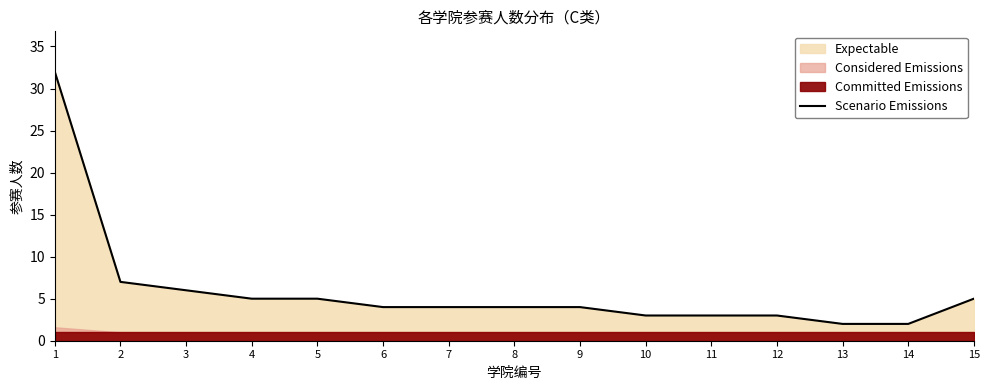

Reading left to right, extract all data points from this chart.

32	7	6	5	5	4	4	4	4	3	3	3	2	2	5